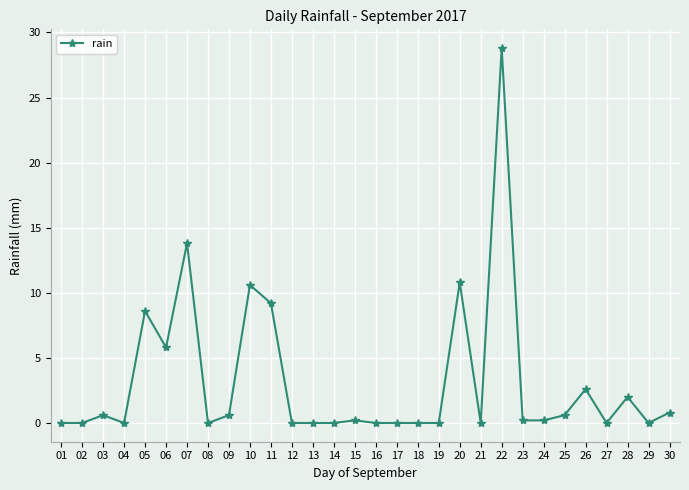

The value at 16 is -11.0. True or false?

False